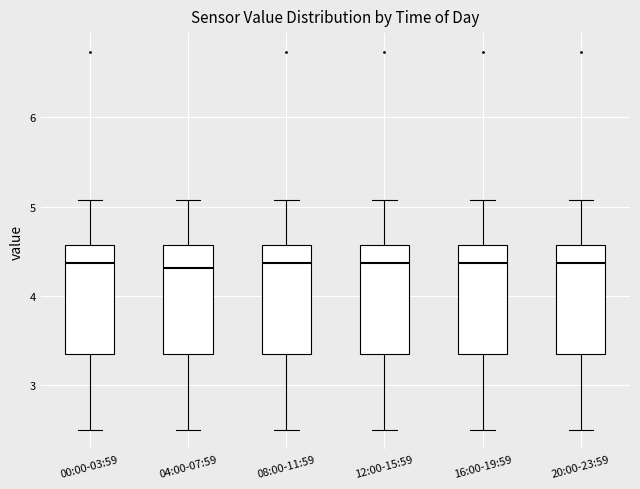

Reading left to right, read every box against the y-axis: the position of its median line, the range the box covers, and the ends of its whiskers. The values are not printed on the chart, so give them approximately, as read against the axis.

00:00-03:59: median 4.4, box 3.4 to 4.6, whiskers 2.5 to 5.1
04:00-07:59: median 4.3, box 3.4 to 4.6, whiskers 2.5 to 5.1
08:00-11:59: median 4.4, box 3.4 to 4.6, whiskers 2.5 to 5.1
12:00-15:59: median 4.4, box 3.4 to 4.6, whiskers 2.5 to 5.1
16:00-19:59: median 4.4, box 3.4 to 4.6, whiskers 2.5 to 5.1
20:00-23:59: median 4.4, box 3.4 to 4.6, whiskers 2.5 to 5.1